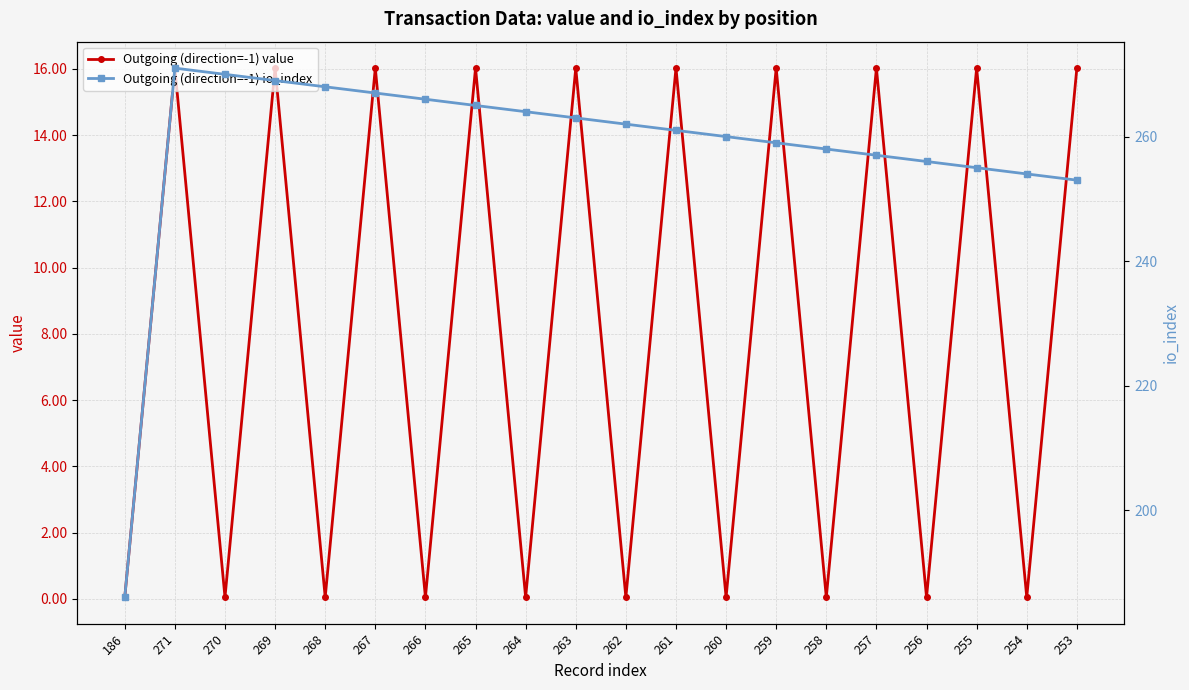

What position from the left is 186?

1